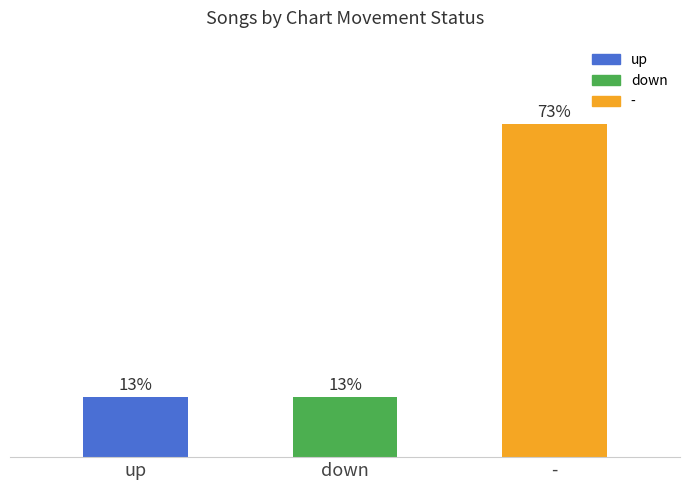

Approximately how many times larger is the value at up compared to down?

1.0